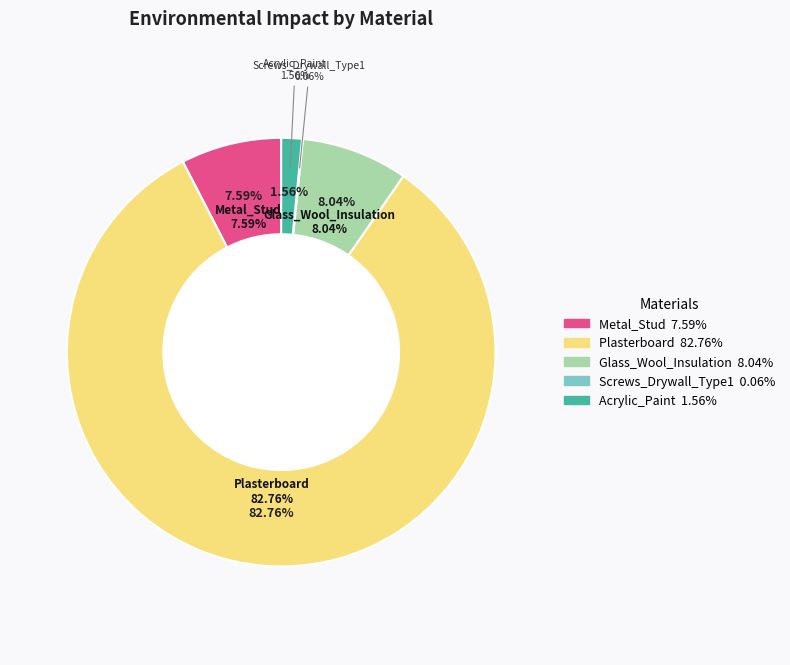

How many slices are in this pie chart?

5